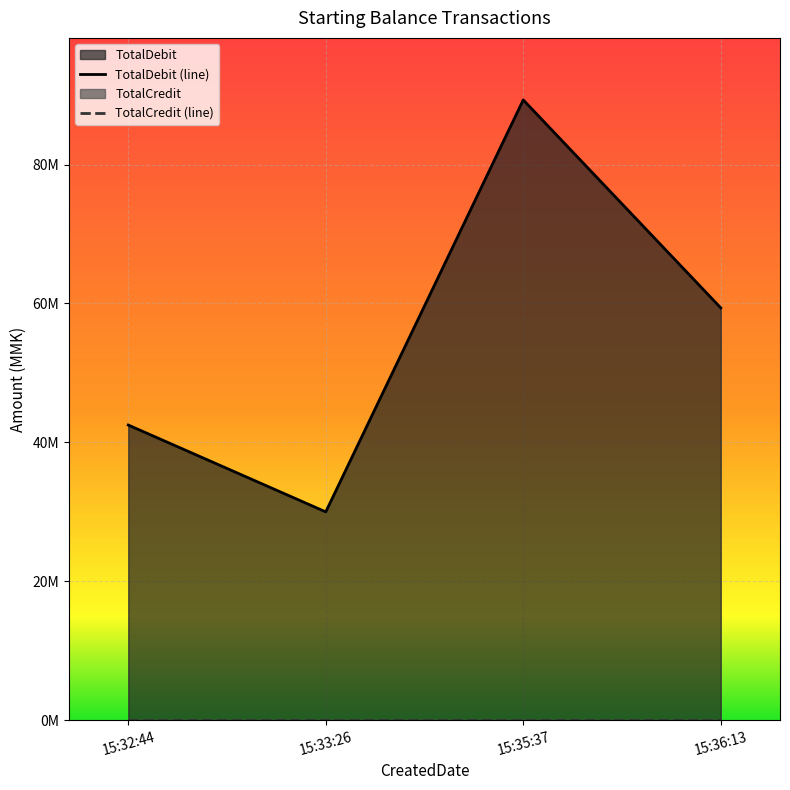

Read the TotalDebit (line) value at 15:32:44, to the nearest 50.

42500000